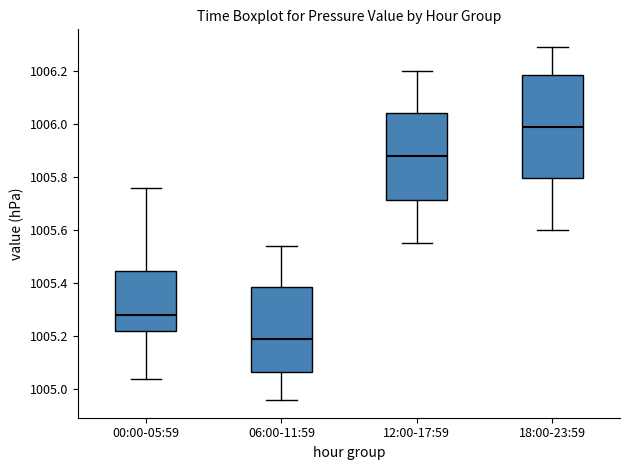

Where does the lower whisker of the box for 12:00-17:59 end on the y-axis? The values are not printed on the chart, so give them approximately, as read against the axis.

1005.56